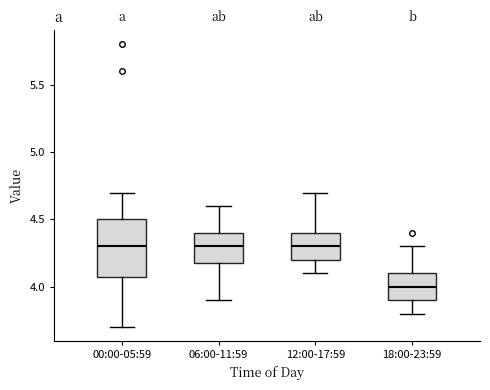

Where does the upper whisker of the box for 00:00-05:59 end on the y-axis? The values are not printed on the chart, so give them approximately, as read against the axis.

4.7